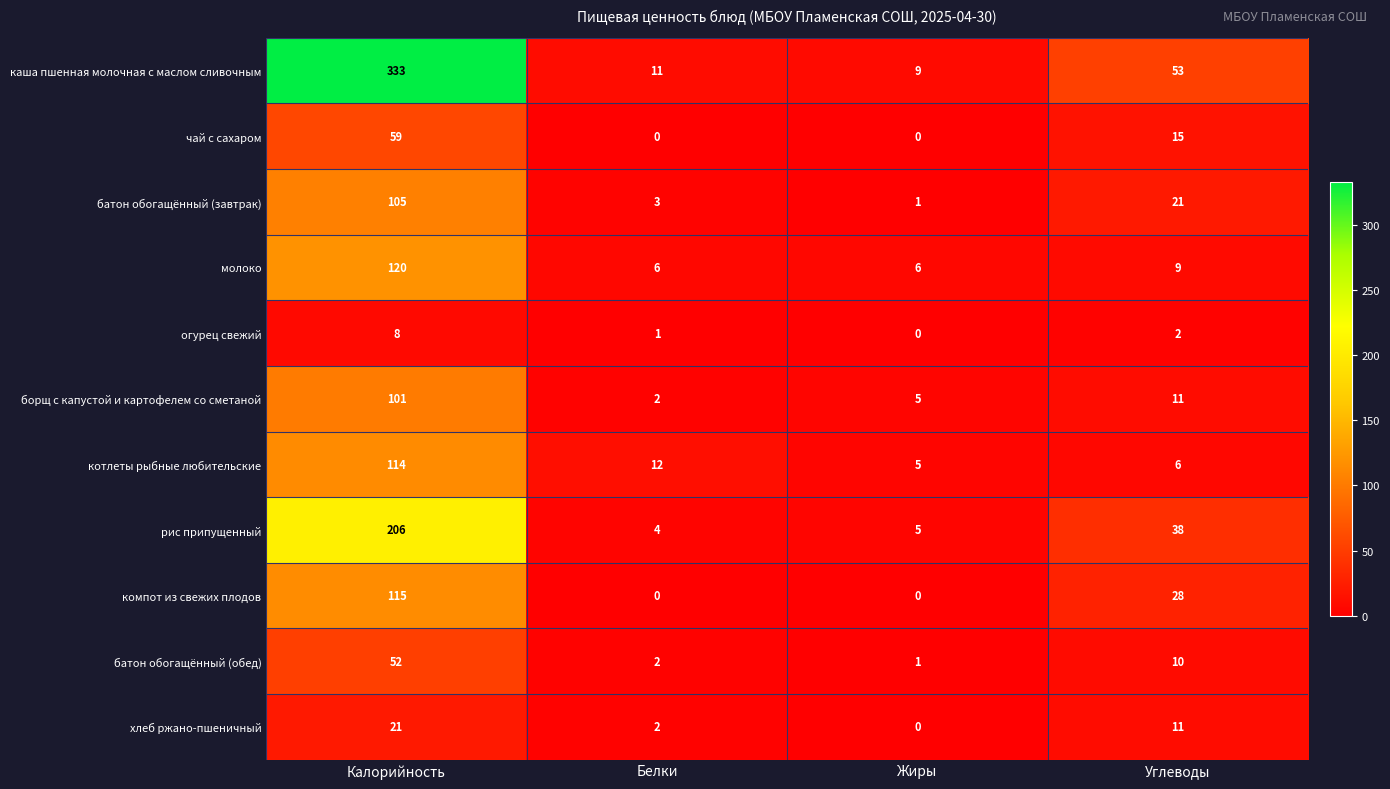

How many data points does each series have?

4